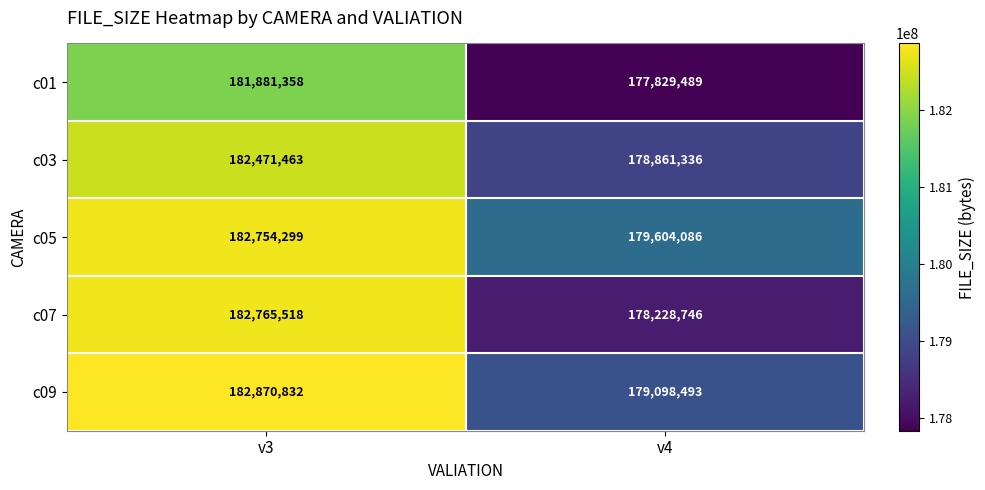

Which series has the largest total across all categories?

c05